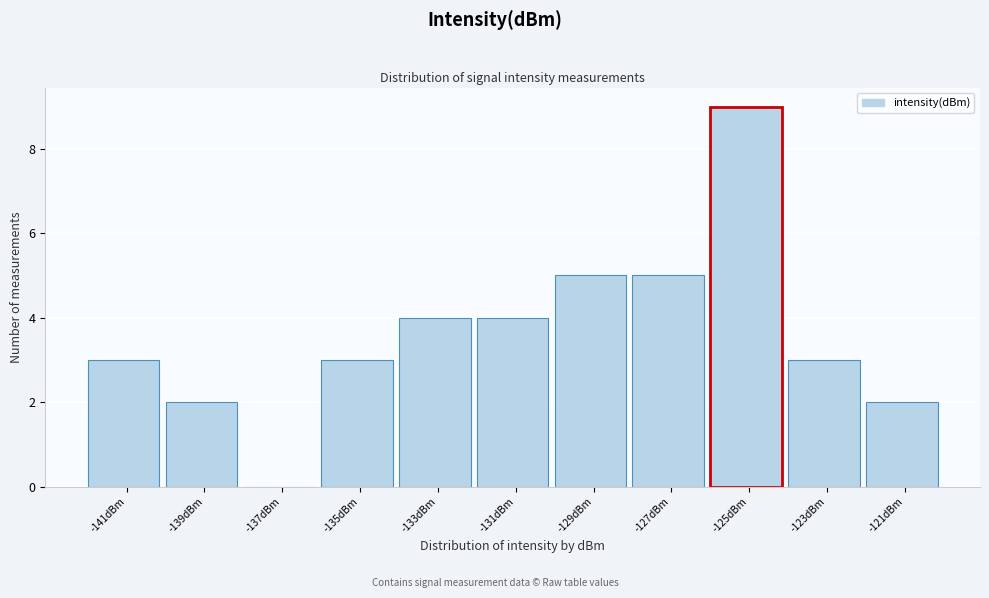

Reading left to right, extract all data points from this chart.

-141dBm=3	-139dBm=2	-137dBm=0	-135dBm=3	-133dBm=4	-131dBm=4	-129dBm=5	-127dBm=5	-125dBm=9	-123dBm=3	-121dBm=2